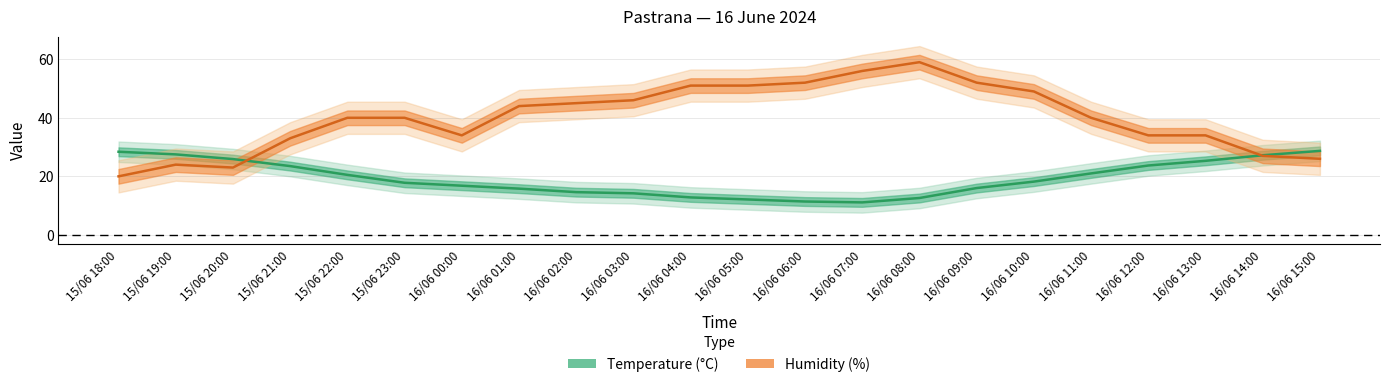

What is the sum of all Humidity (%) values?

880.0